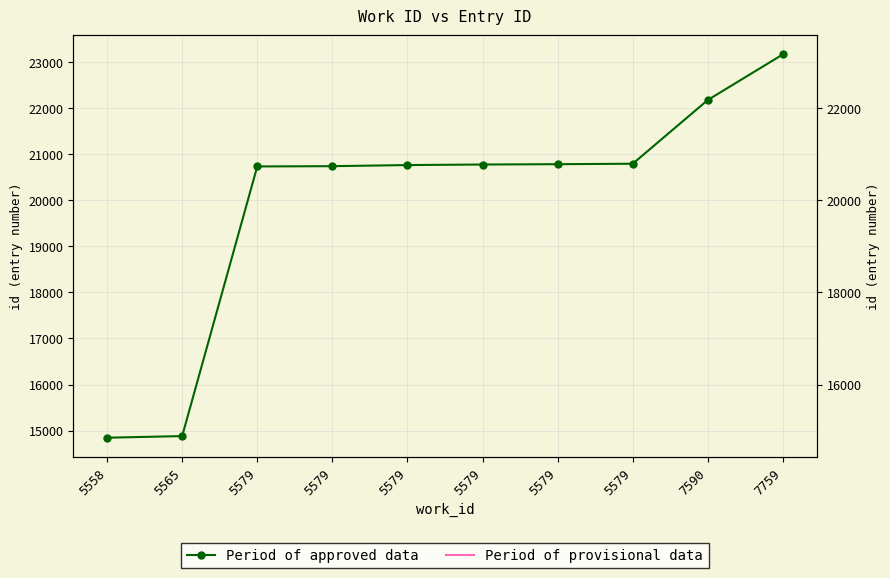

Reading left to right, list all the values displayed in this chart.

14845	14880	20737	20743	20767	20779	20786	20796	22181	23172